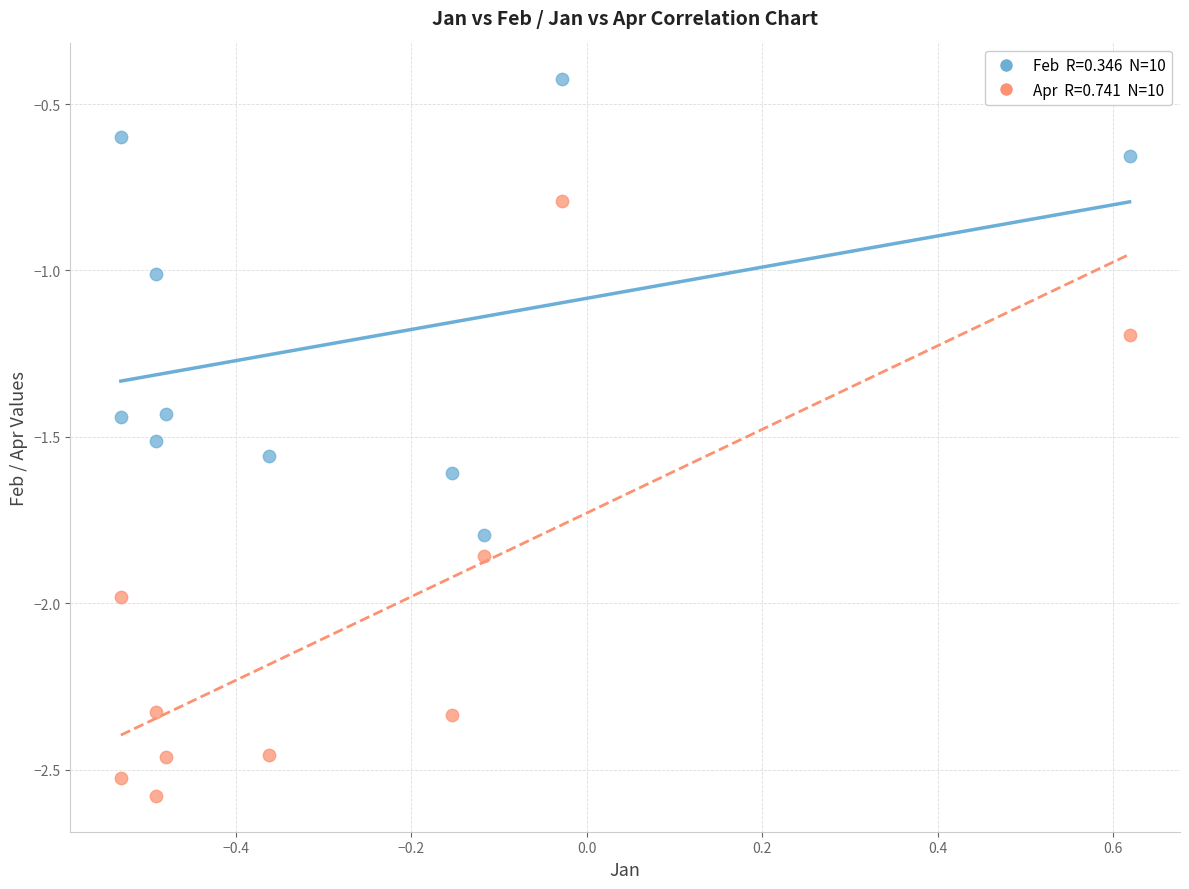

Across all data points, what is the range of X values (max minus min)?

1.1